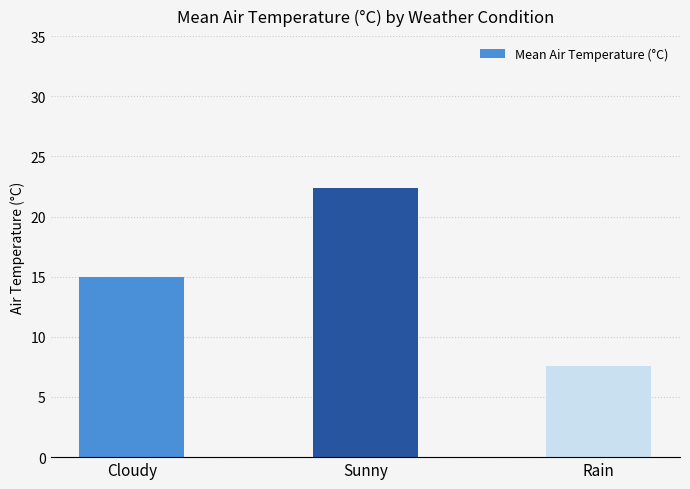

The chart shows a value of 31.0 at Sunny. True or false?

False